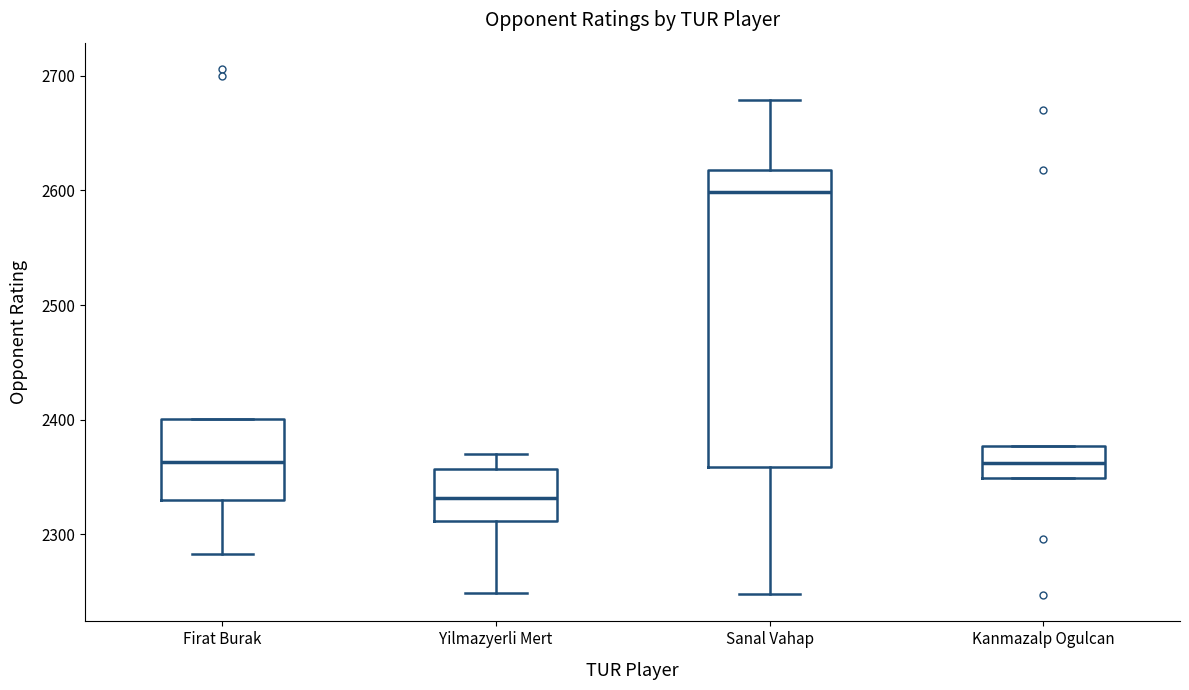

Reading left to right, read every box against the y-axis: the position of its median line, the range the box covers, and the ends of its whiskers. The values are not printed on the chart, so give them approximately, as read against the axis.

Firat Burak: median 2360, box 2330 to 2400, whiskers 2280 to 2400
Yilmazyerli Mert: median 2330, box 2310 to 2360, whiskers 2250 to 2370
Sanal Vahap: median 2600, box 2360 to 2620, whiskers 2250 to 2680
Kanmazalp Ogulcan: median 2360, box 2350 to 2380, whiskers 2350 to 2380